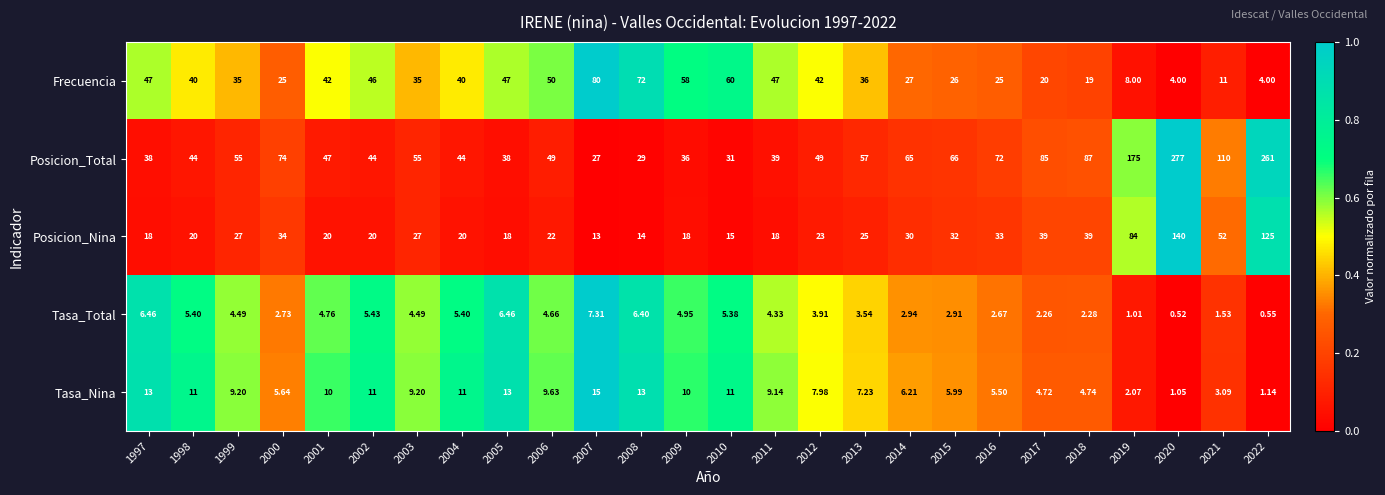

Which series changed the most between 1998 and 2020?

Posicion_Total